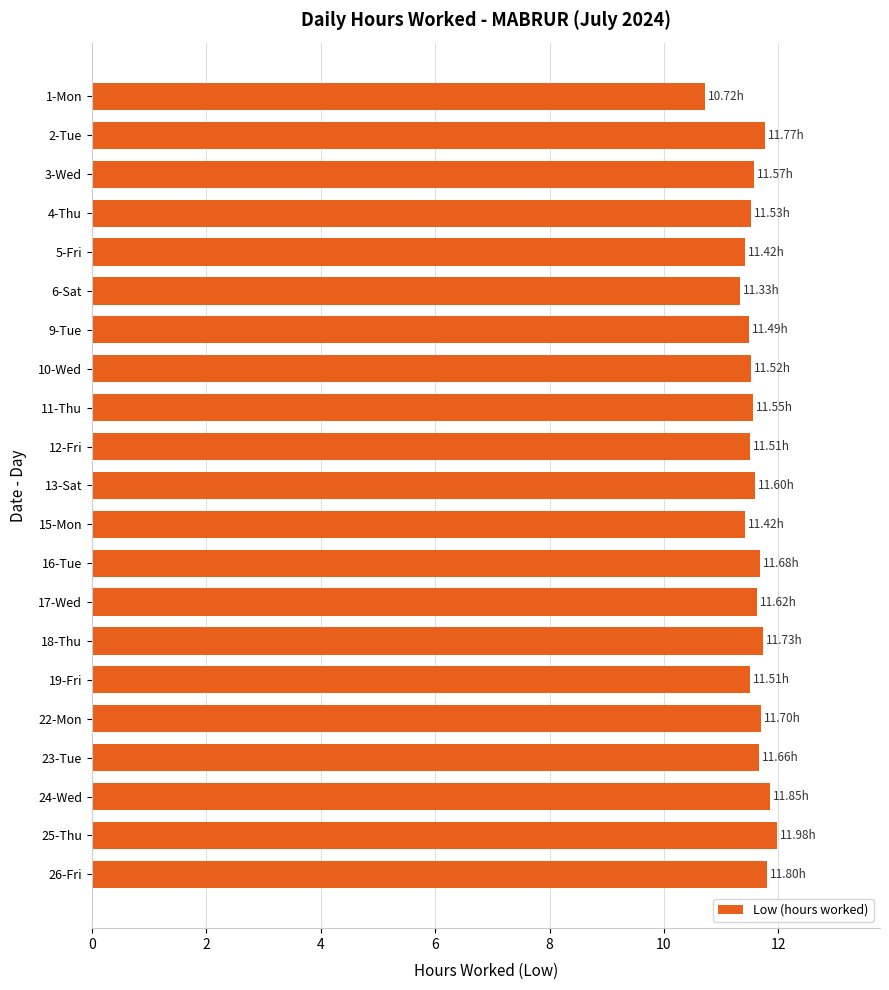

What is the difference between the values at 2-Tue and 9-Tue?

0.3